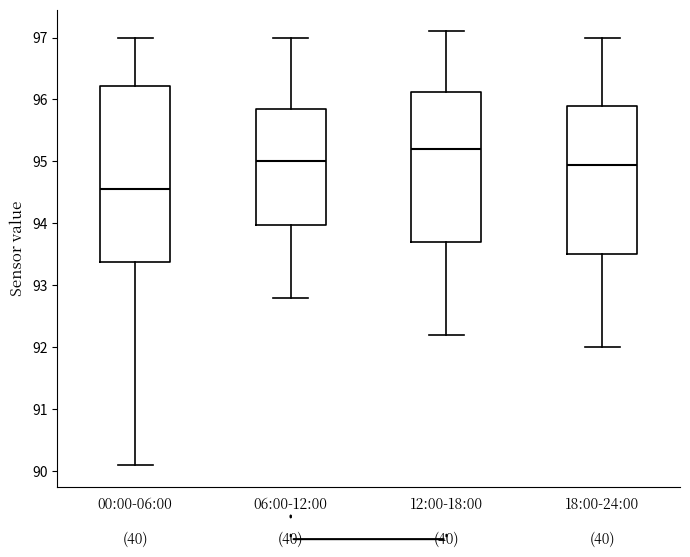

Where does the upper whisker of the box for 12:00-18:00 end on the y-axis? The values are not printed on the chart, so give them approximately, as read against the axis.

97.1